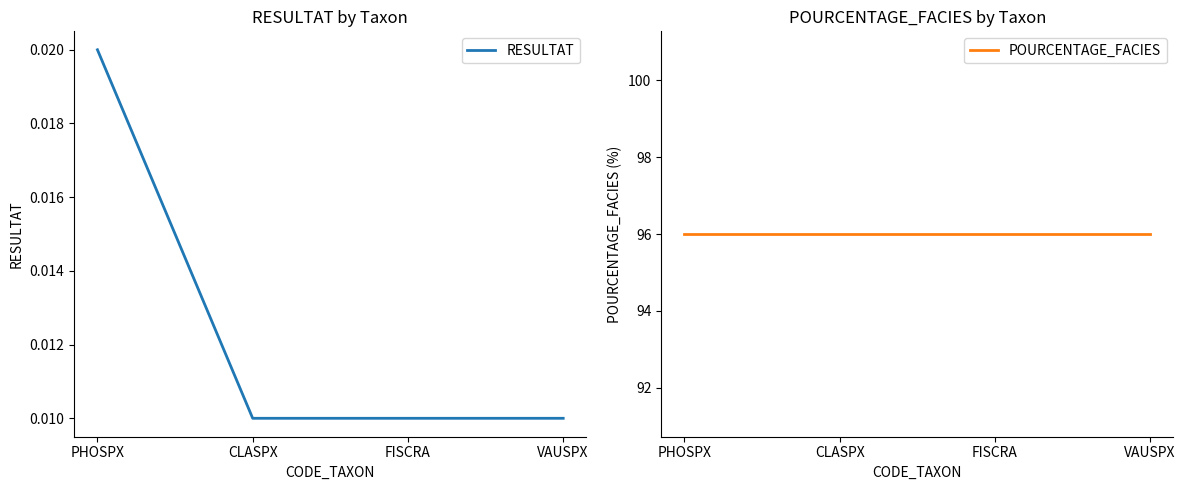

At which label does POURCENTAGE_FACIES reach its minimum?

PHOSPX